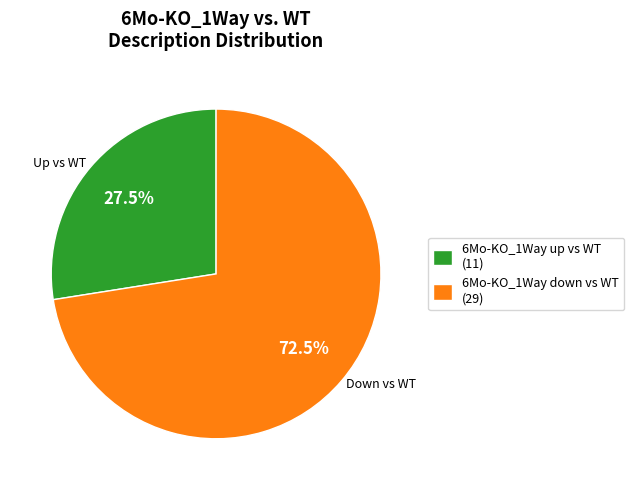

Combined, do 6Mo-KO_1Way down vs WT and 6Mo-KO_1Way up vs WT account for over 50%?

Yes